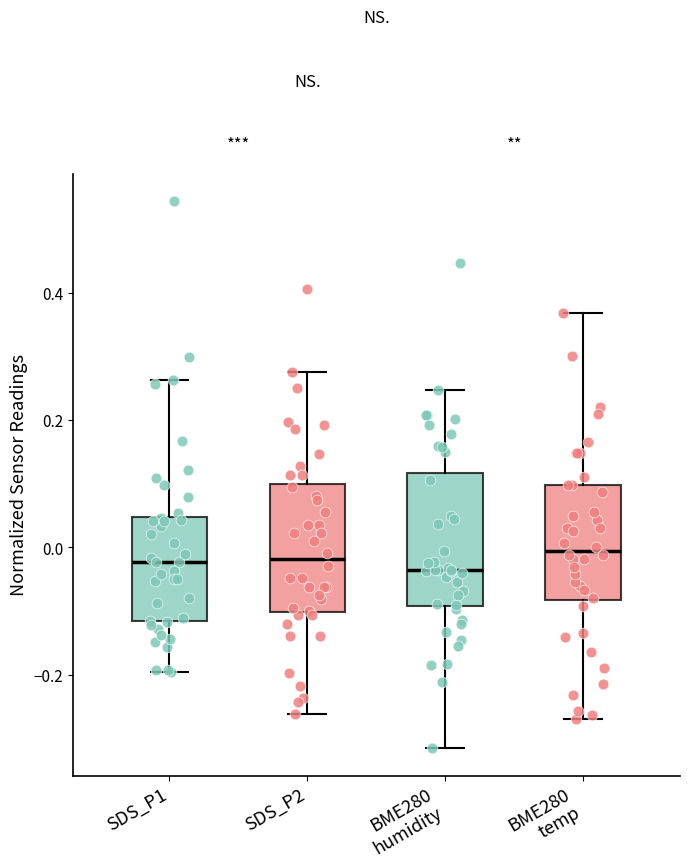

Where is the upper edge of the box for BME280 temp on the y-axis? The values are not printed on the chart, so give them approximately, as read against the axis.

0.10